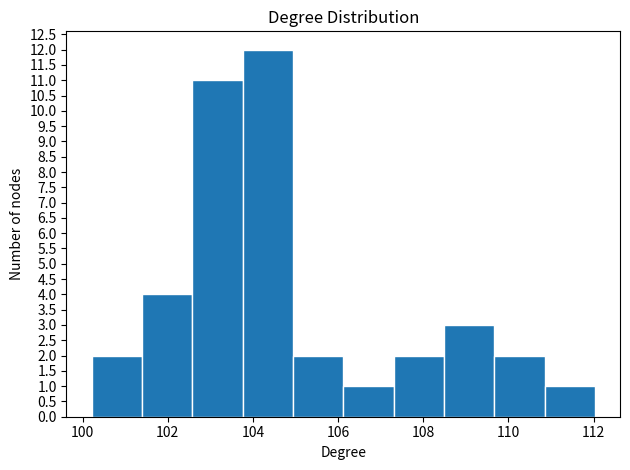

Over which range of the x-axis is the bar tallest?

103.8 to 105.0